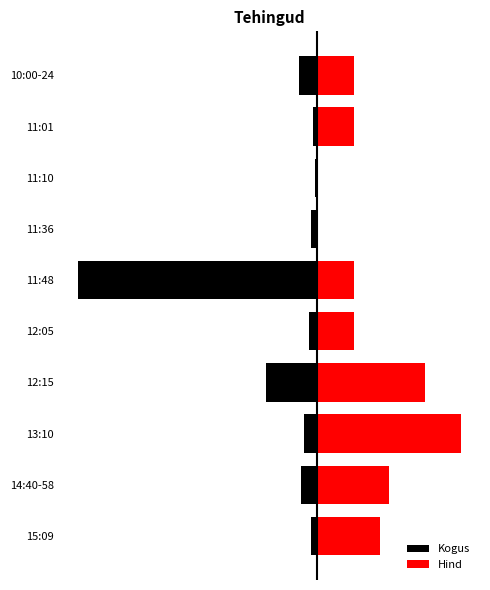

True or false: Kogus has a value of -134.5 at 10:00-24.

False